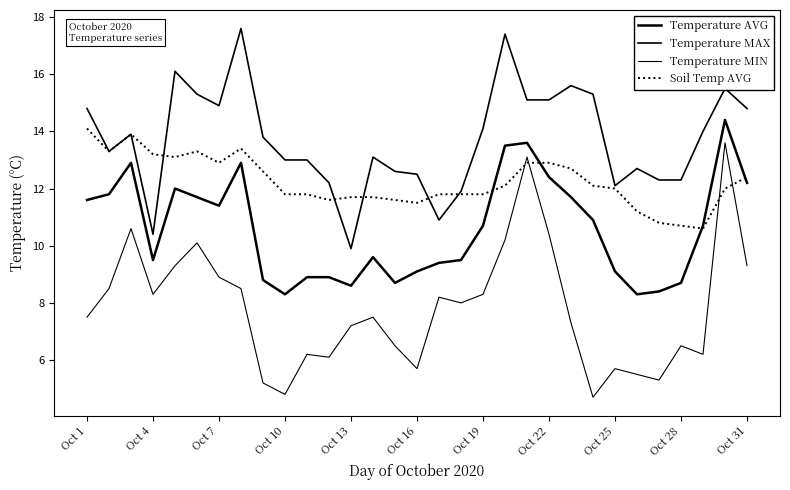

Does the chart have visible grid lines?

No